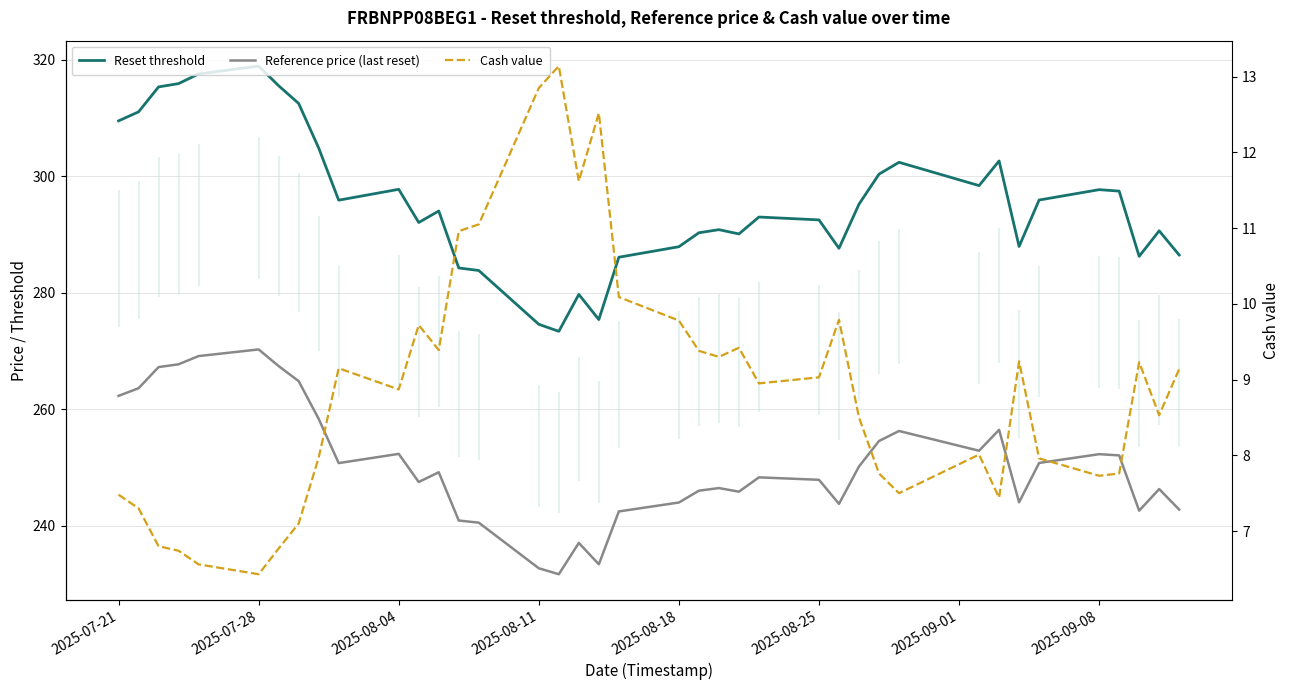

What is the value of the Reset threshold point at the 39th from the left?

286.5